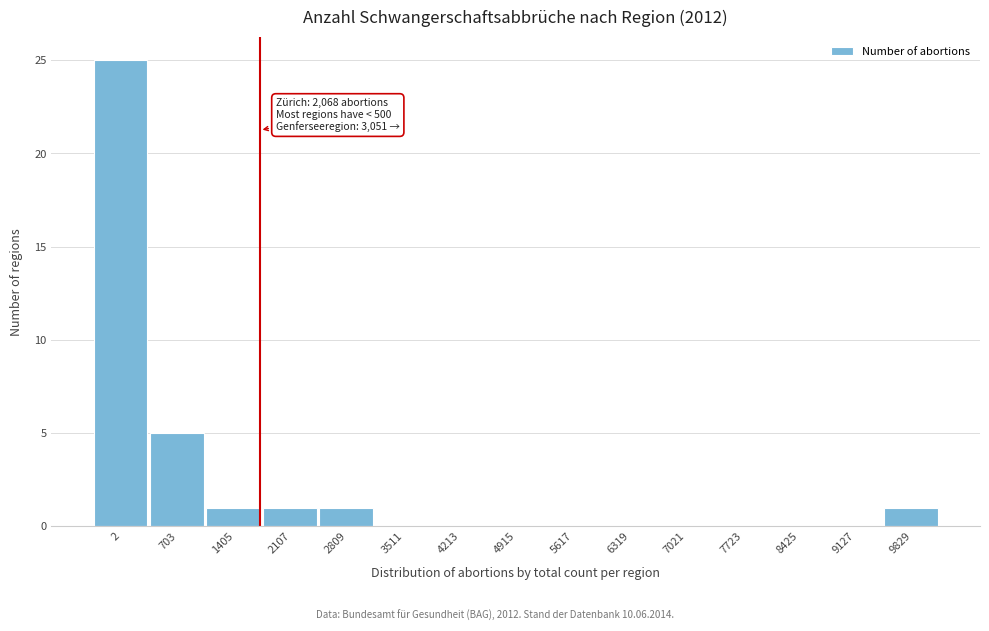

Reading left to right, extract all data points from this chart.

2=25	703=5	1405=1	2107=1	2809=1	3511=0	4213=0	4915=0	5617=0	6319=0	7021=0	7723=0	8425=0	9127=0	9829=1